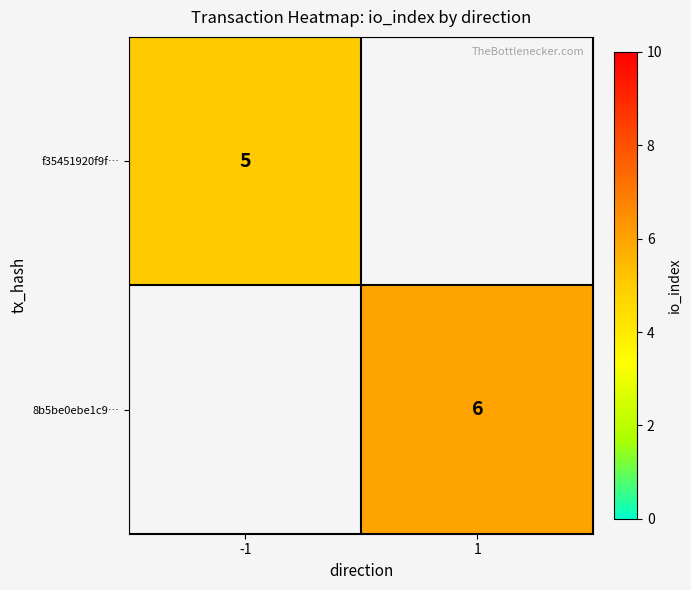

How many data points does each series have?

2